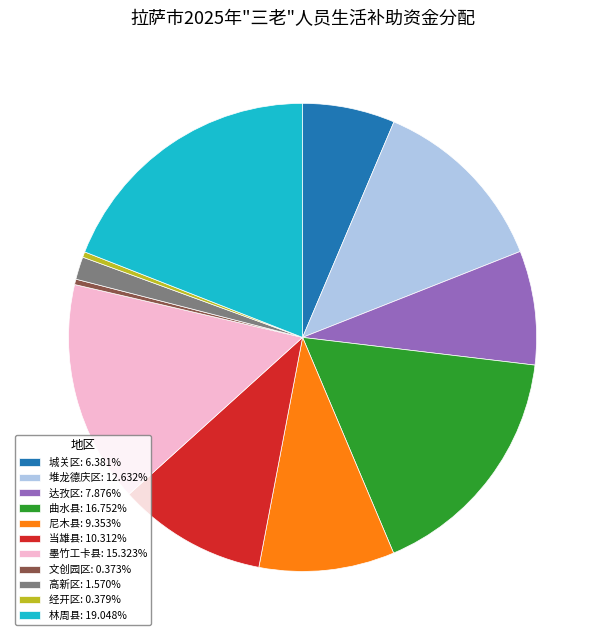

Is there a majority slice in this chart?

No